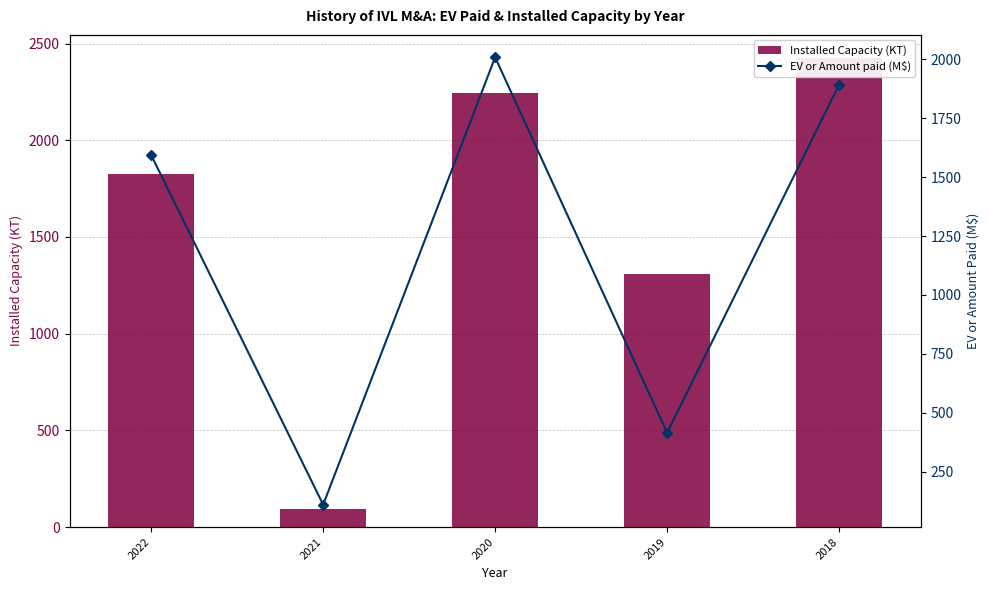

At which label is Installed Capacity (KT) closest to 1258?

2019